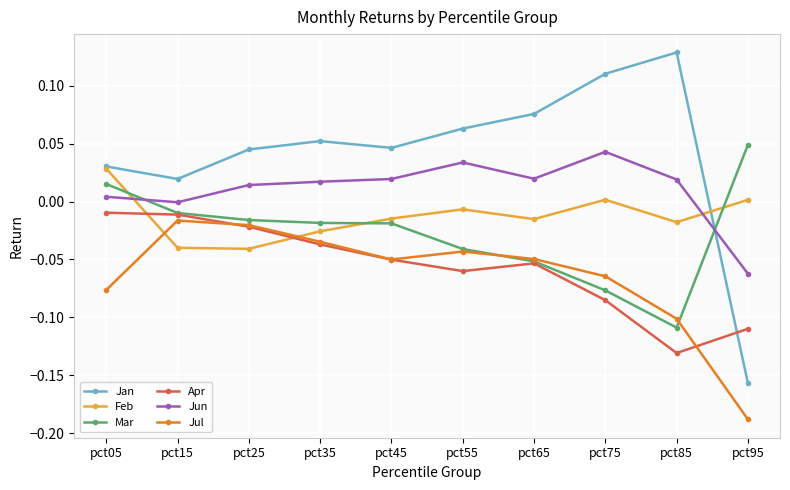

At which category does the chart reach its peak across all series?

pct85